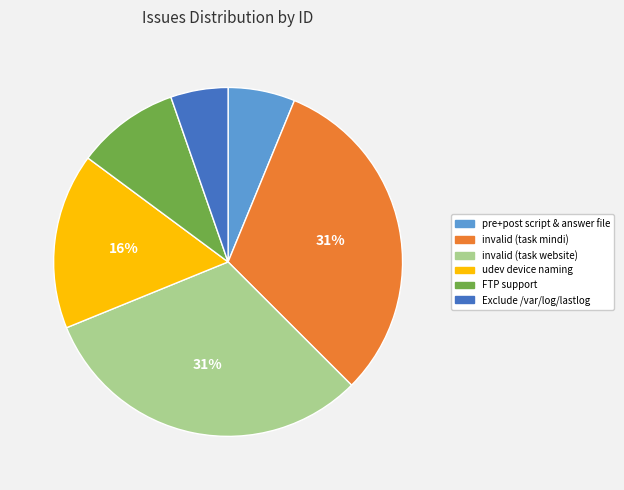

To the nearest percent, what portion does FTP support represent?

10%